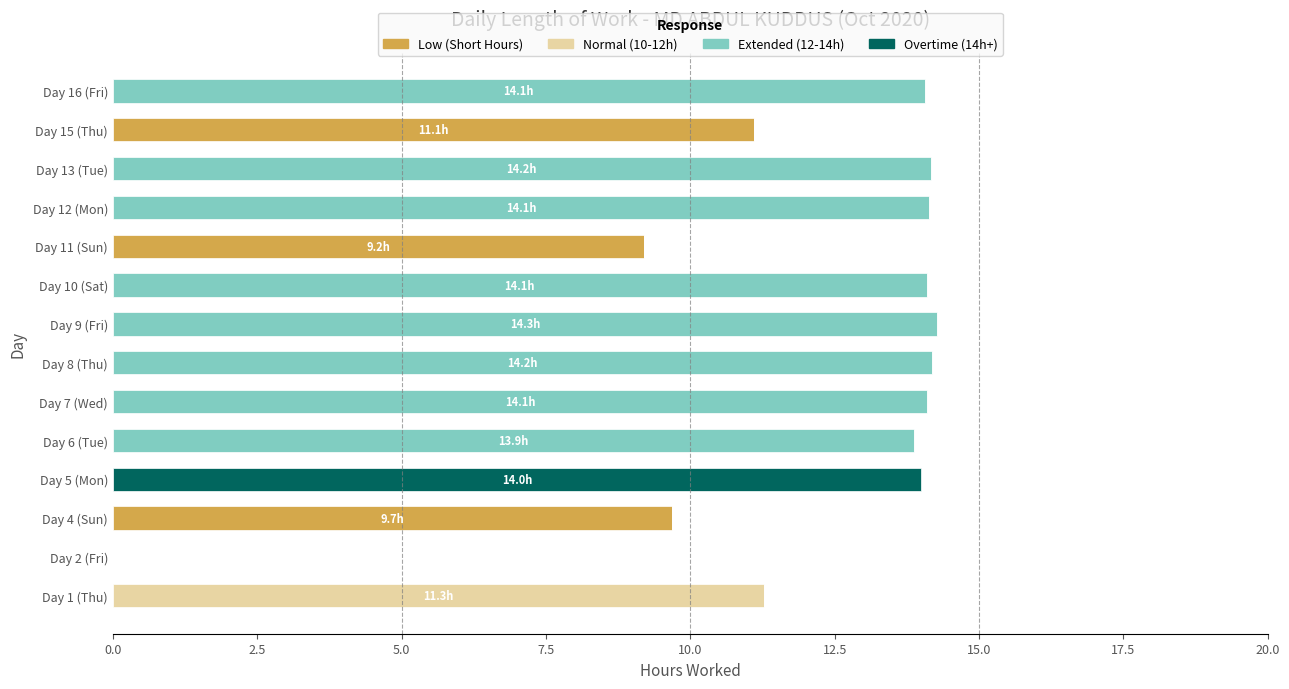

Which category has the highest value in the Low (Short Hours) series?

Day 15 (Thu)